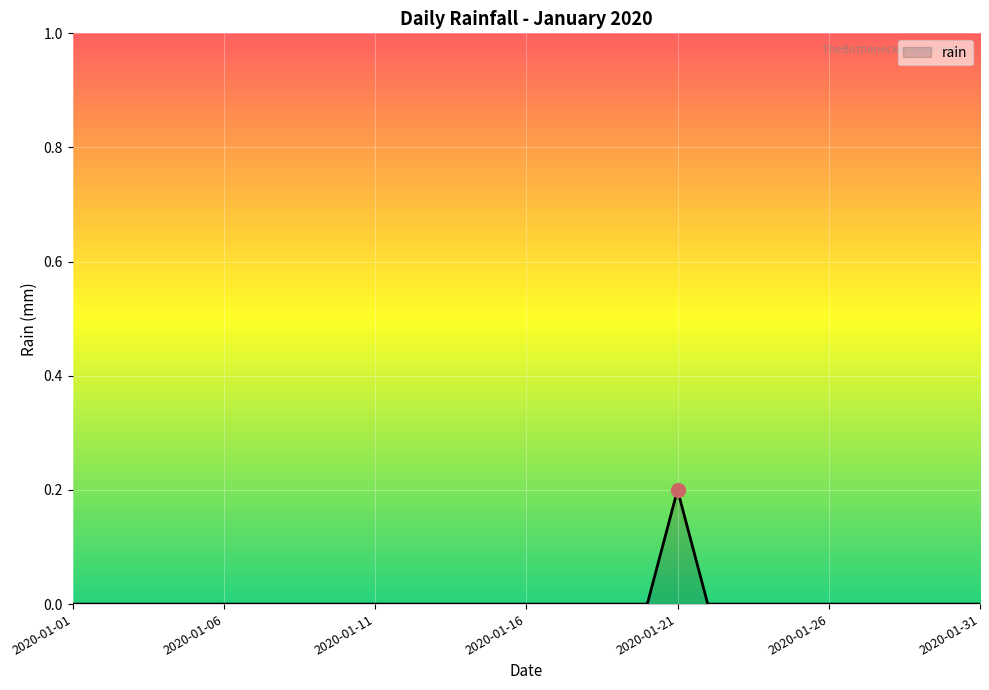

Count the number of data series in this chart.

1